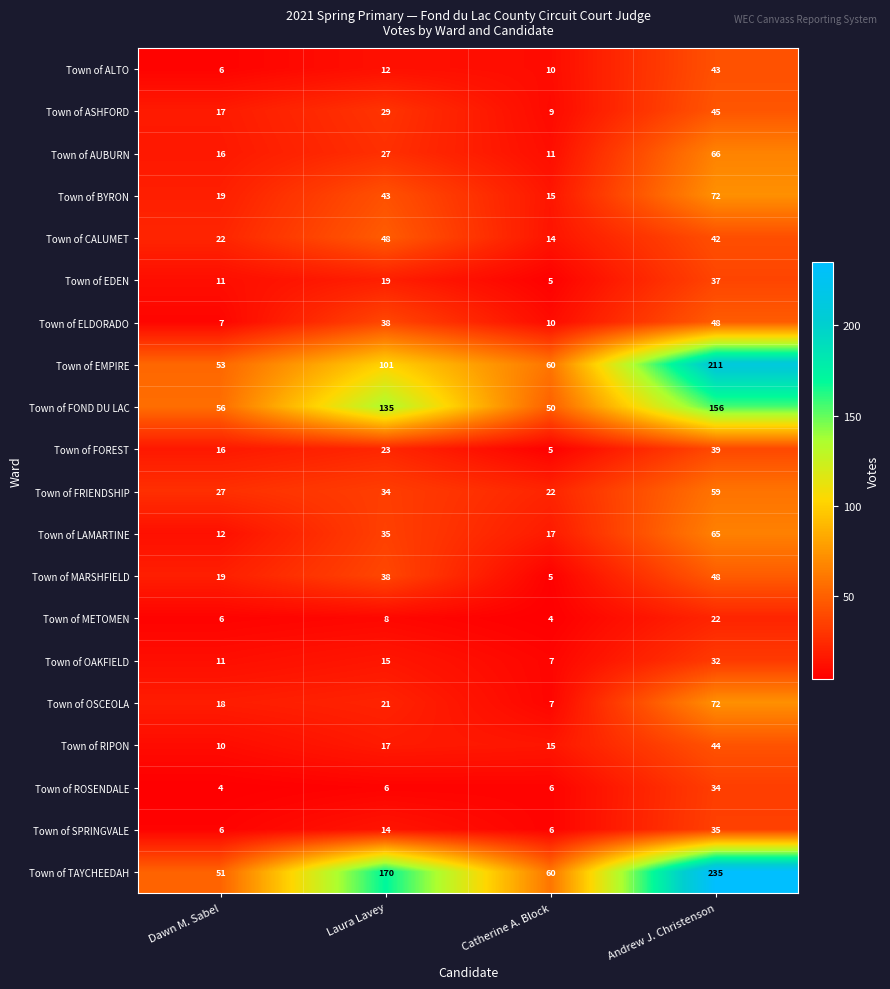

Which series changed the most between Dawn M. Sabel and Andrew J. Christenson?

Town of TAYCHEEDAH